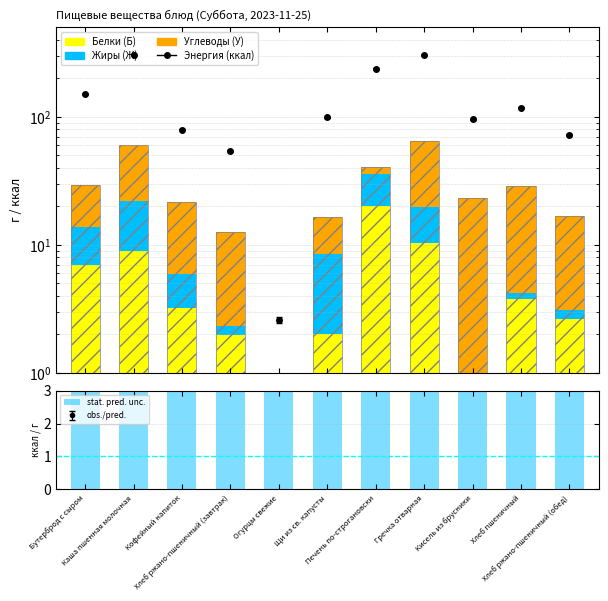

Rank the categories by Жиры (Ж) value from lowest to highest.

Огурцы свежие, Кисель из брусники, Хлеб ржано-пшеничный (завтрак), Хлеб пшеничный, Хлеб ржано-пшеничный (обед), Кофейный напиток, Щи из св. капусты, Бутерброд с сыром, Гречка отварная, Каша пшенная молочная, Печень по-строгановски